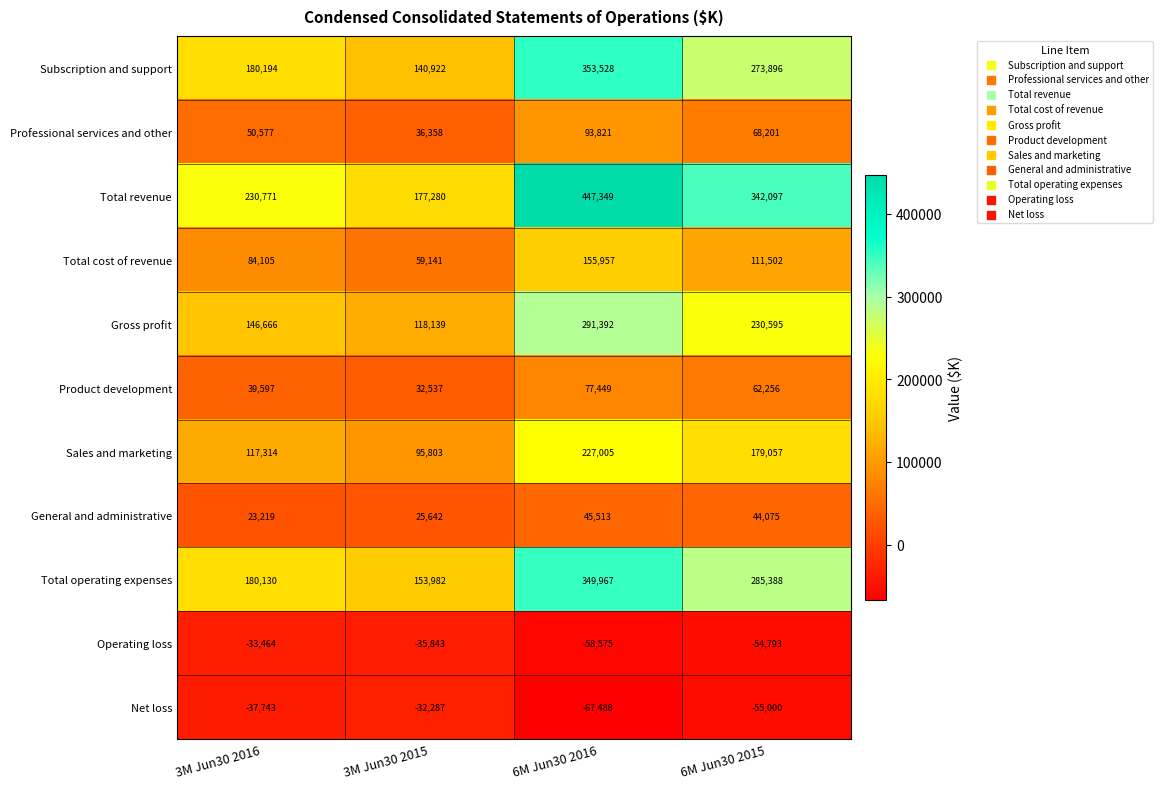

How many series are shown in this chart?

11